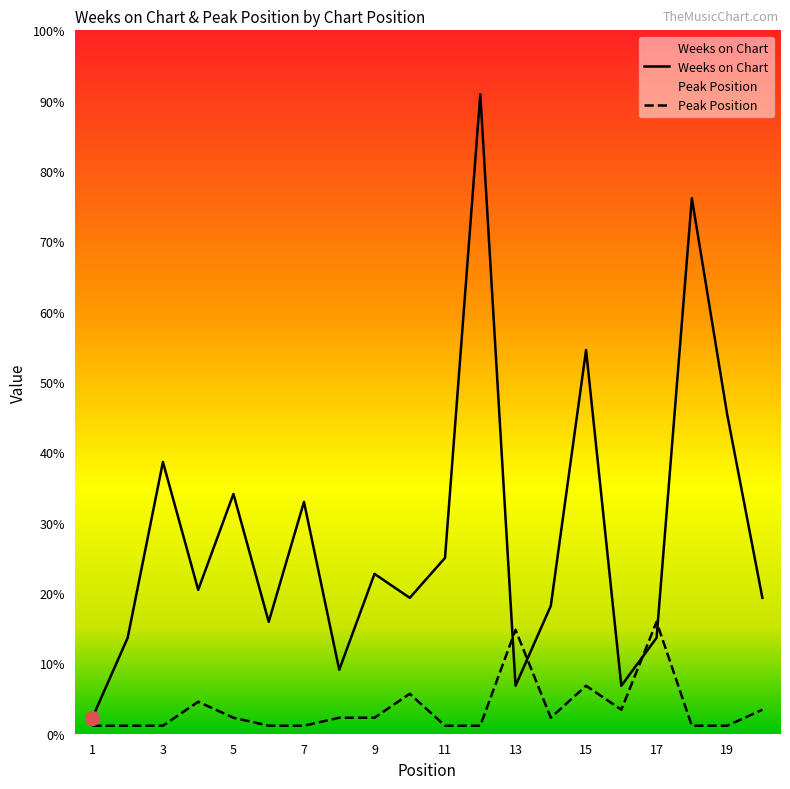

What is the spread (max minus min) of values at 3?

33